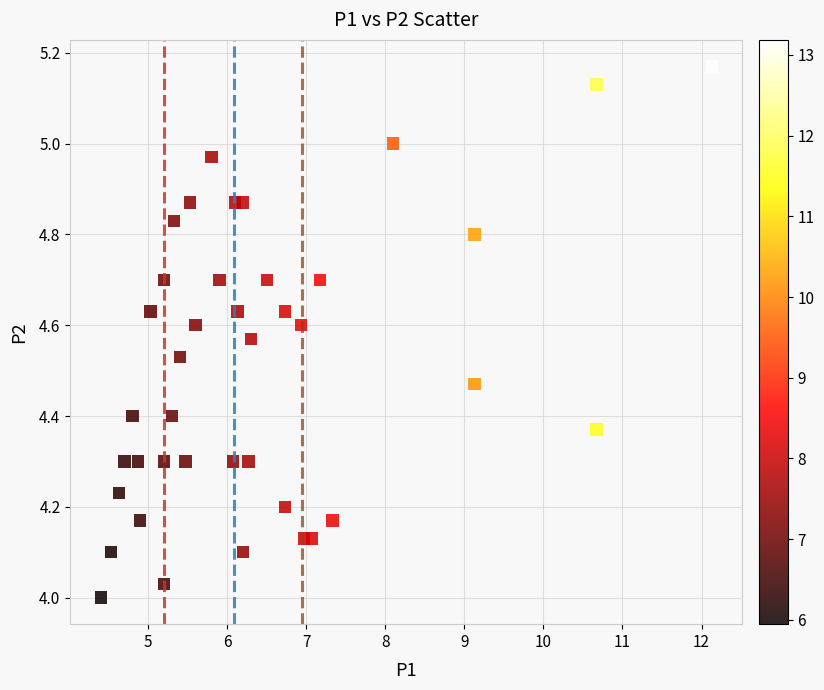

What is the range of X values (max minus min)?

7.7